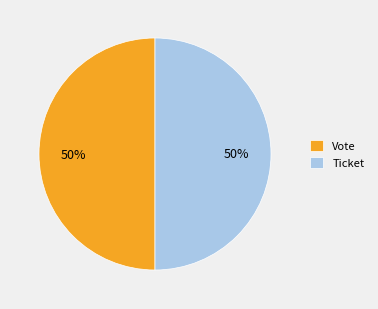

To the nearest percent, what is the average slice percentage?

50%